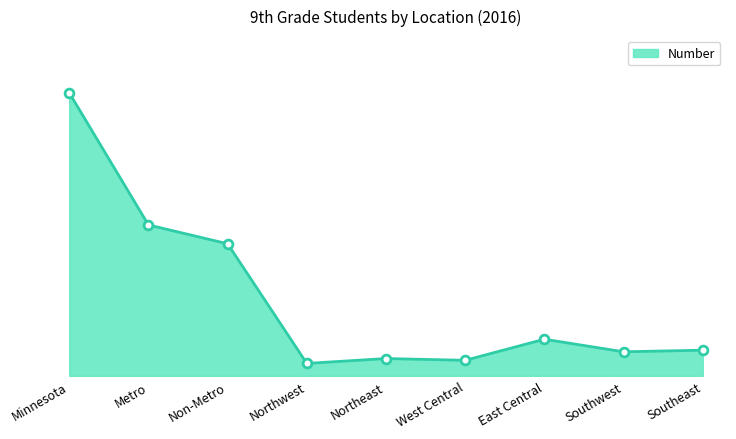

What is the change in value from East Central to Southeast?

-215